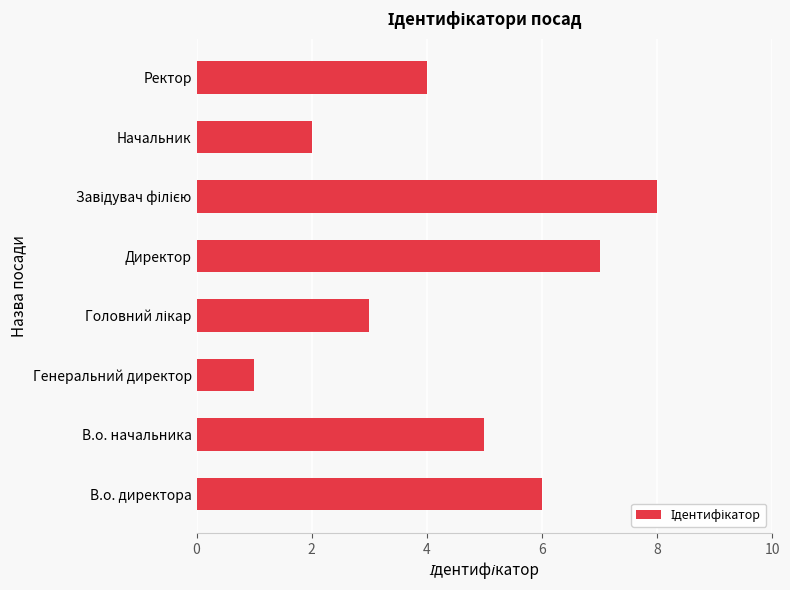

What is the approximate value at В.о. директора?

6